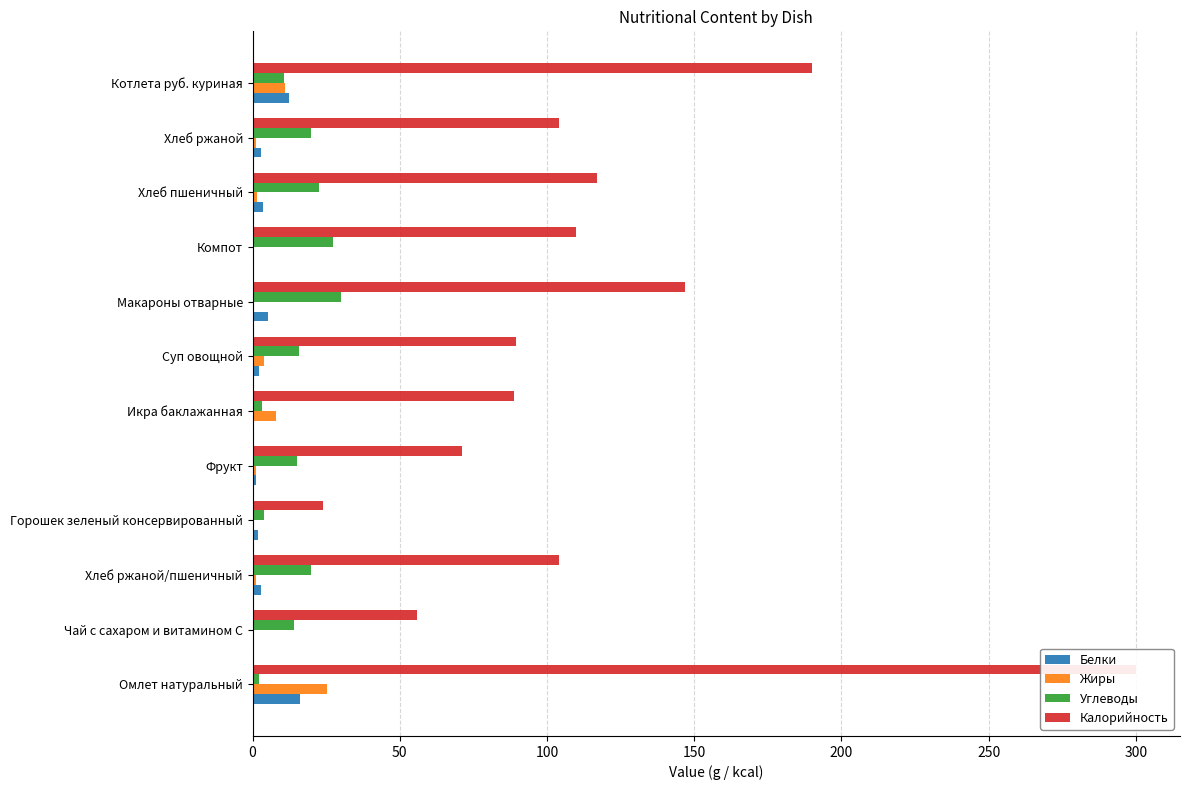

What is the difference between the Жиры values at Компот and Котлета руб. куриная?

10.7